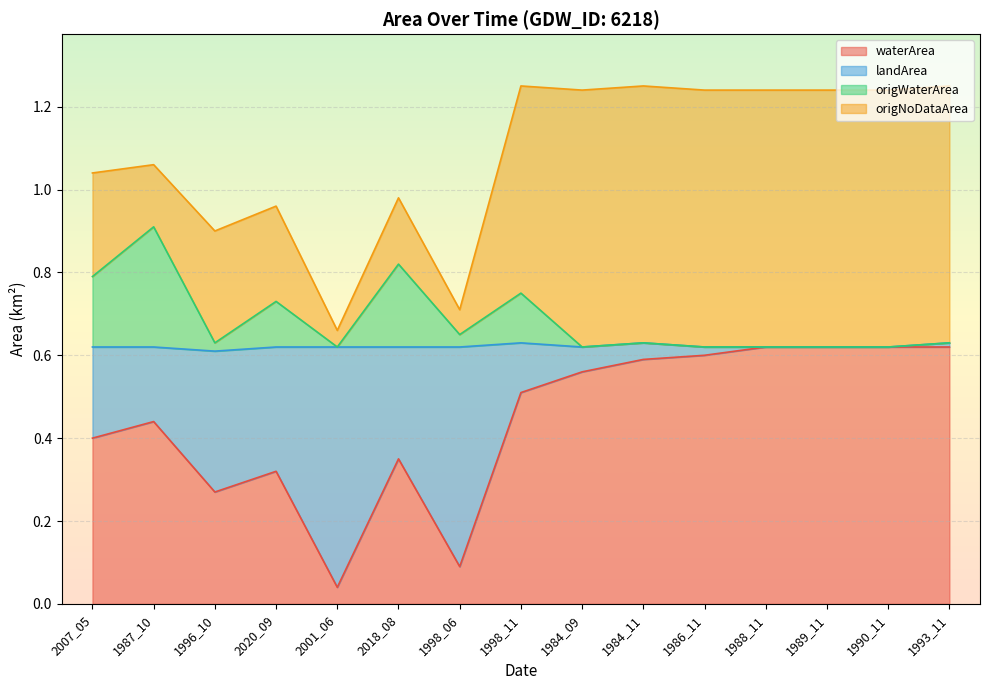

Is it true that waterArea equals 0.3 at 1998_11?

False